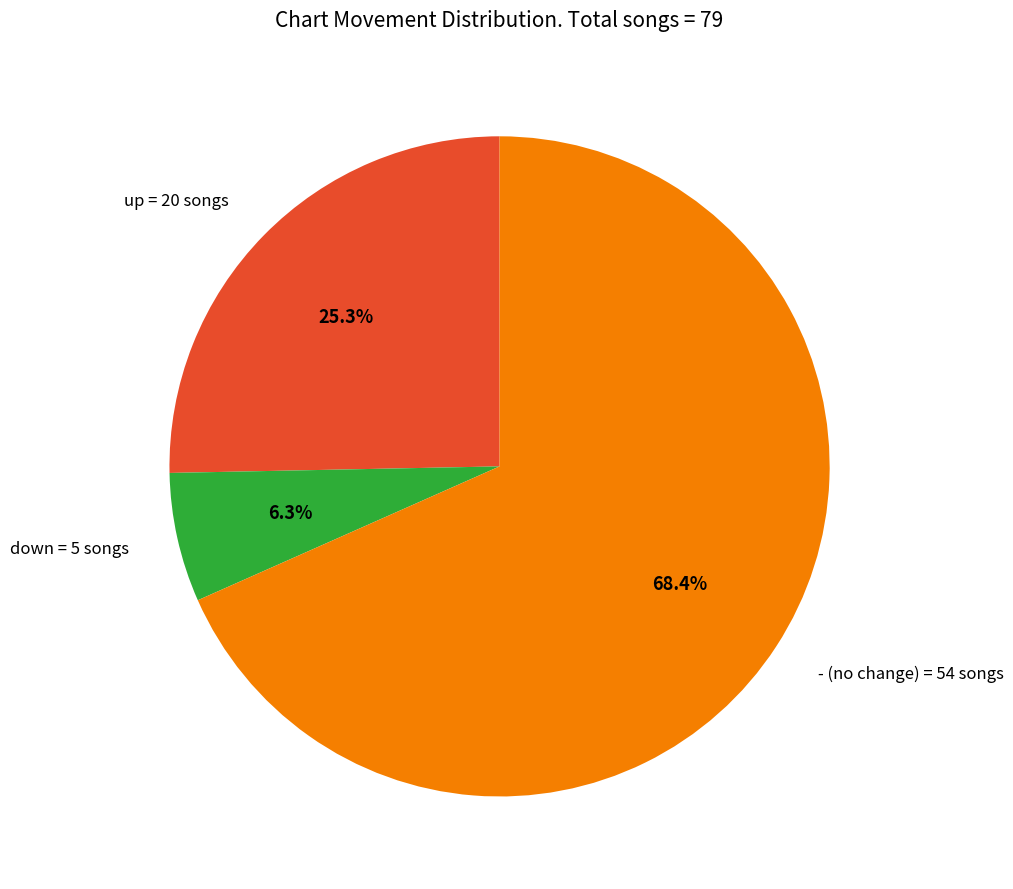

Which category has the biggest portion of the pie?

-